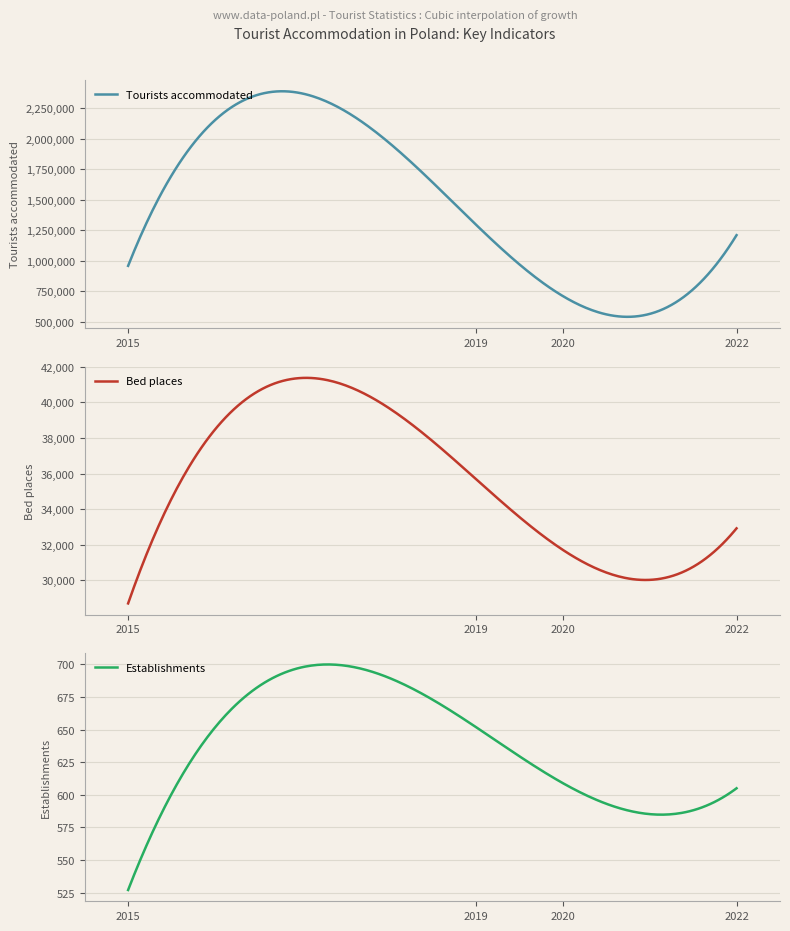

Where is the first local minimum for Tourists accommodated?

2020